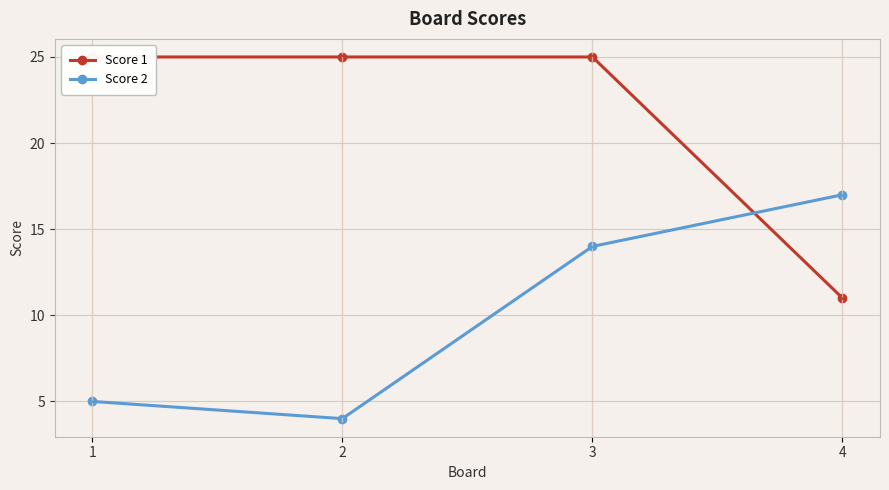

Does the chart display data point markers on the line(s)?

Yes